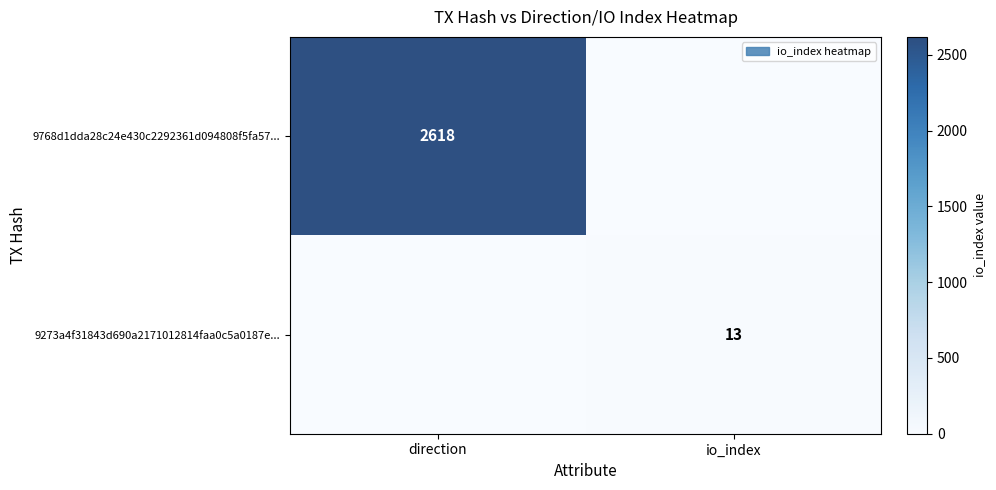

True or false: 9768d1dda28c24e430c2292361d094808f5fa57... has a value of 1494 at direction.

False